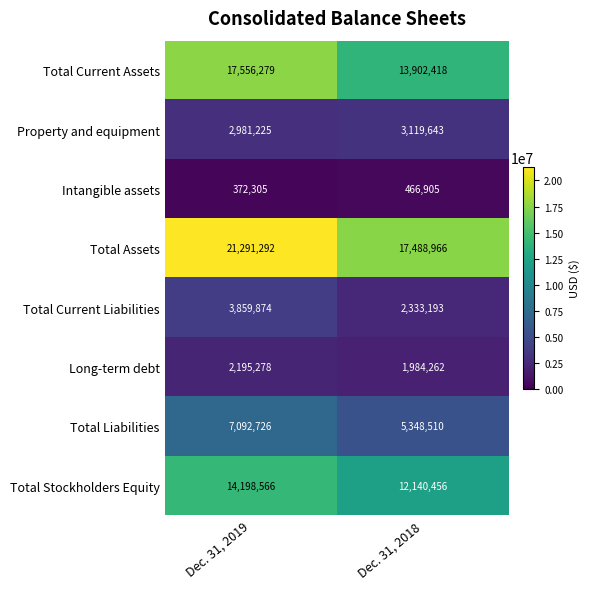

Which series has the widest spread of values?

Total Assets